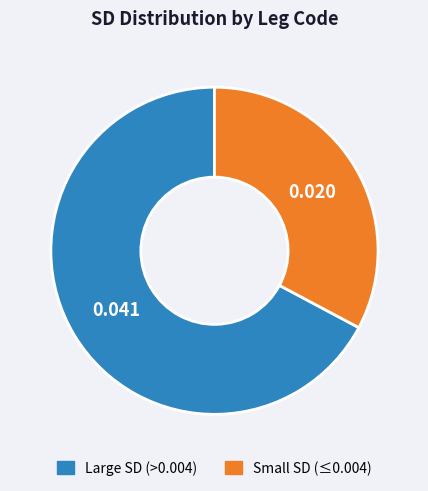

Is there a majority slice in this chart?

Yes